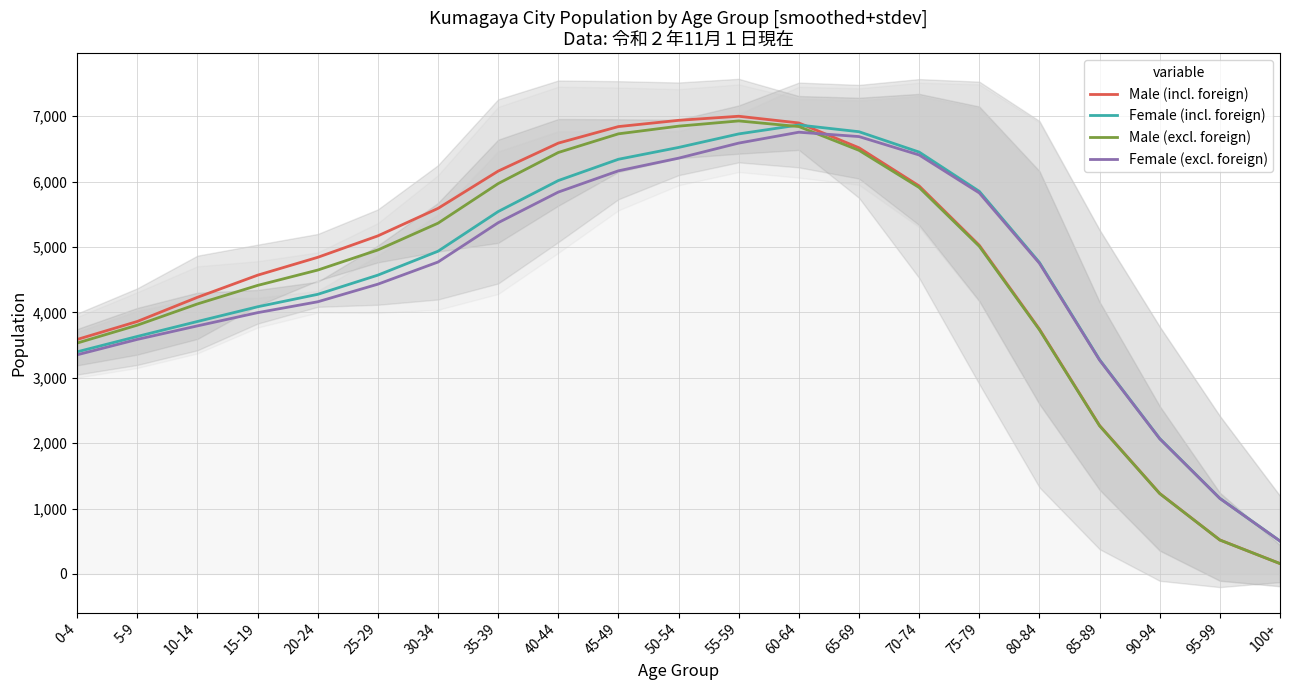

Reading left to right, what are all the values shown in this chart?

Male (incl. foreign): 0-4=3586.8	5-9=3862.0	10-14=4231.4	15-19=4569.6	20-24=4843.0	25-29=5171.0	30-34=5591.4	35-39=6161.6	40-44=6589.8	45-49=6842.6	50-54=6938.2	55-59=7000.6	60-64=6898.0	65-69=6518.2	70-74=5934.8	75-79=5026.8	80-84=3743.8	85-89=2270.4	90-94=1231.2	95-99=520.0	100+=158.8
Female (incl. foreign): 0-4=3397.8	5-9=3633.0	10-14=3861.6	15-19=4086.6	20-24=4277.0	25-29=4570.6	30-34=4936.2	35-39=5542.6	40-44=6017.0	45-49=6342.8	50-54=6523.6	55-59=6730.6	60-64=6867.2	65-69=6764.0	70-74=6452.8	75-79=5852.2	80-84=4764.0	85-89=3276.8	90-94=2071.2	95-99=1156.8	100+=503.8
Male (excl. foreign): 0-4=3531.8	5-9=3805.2	10-14=4130.0	15-19=4413.2	20-24=4648.0	25-29=4955.6	30-34=5365.0	35-39=5970.6	40-44=6446.2	45-49=6731.8	50-54=6849.2	55-59=6929.2	60-64=6843.0	65-69=6479.6	70-74=5911.0	75-79=5011.6	80-84=3735.2	85-89=2266.0	90-94=1229.4	95-99=519.2	100+=158.8
Female (excl. foreign): 0-4=3352.0	5-9=3587.6	10-14=3794.4	15-19=3996.6	20-24=4163.0	25-29=4432.2	30-34=4770.8	35-39=5372.2	40-44=5840.8	45-49=6166.2	50-54=6359.6	55-59=6590.2	60-64=6756.6	65-69=6689.8	70-74=6408.4	75-79=5827.8	80-84=4752.2	85-89=3271.4	90-94=2067.8	95-99=1155.4	100+=503.2